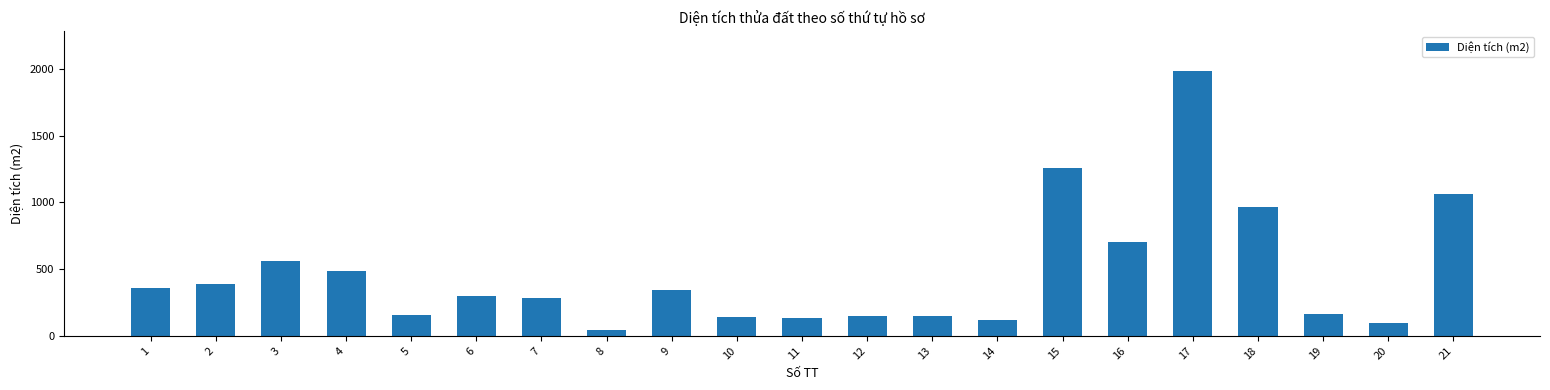

Read the value at 1.

361.7